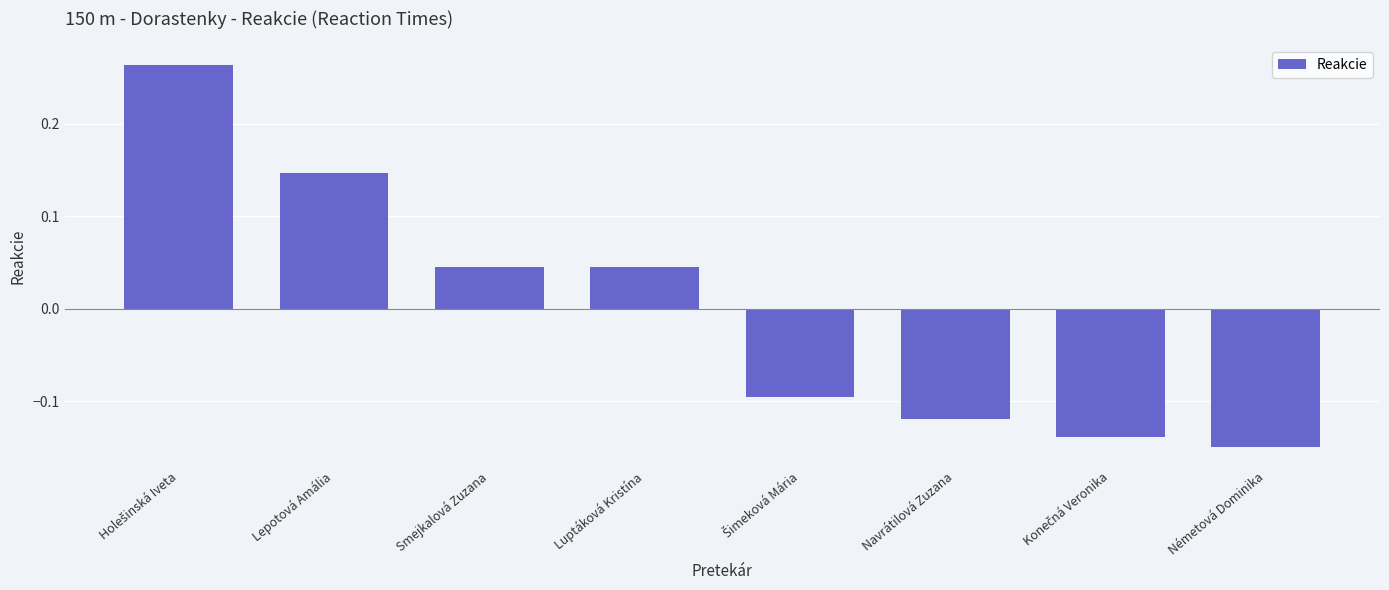

Is it true that the value at Luptáková Kristína is 0.1?

False